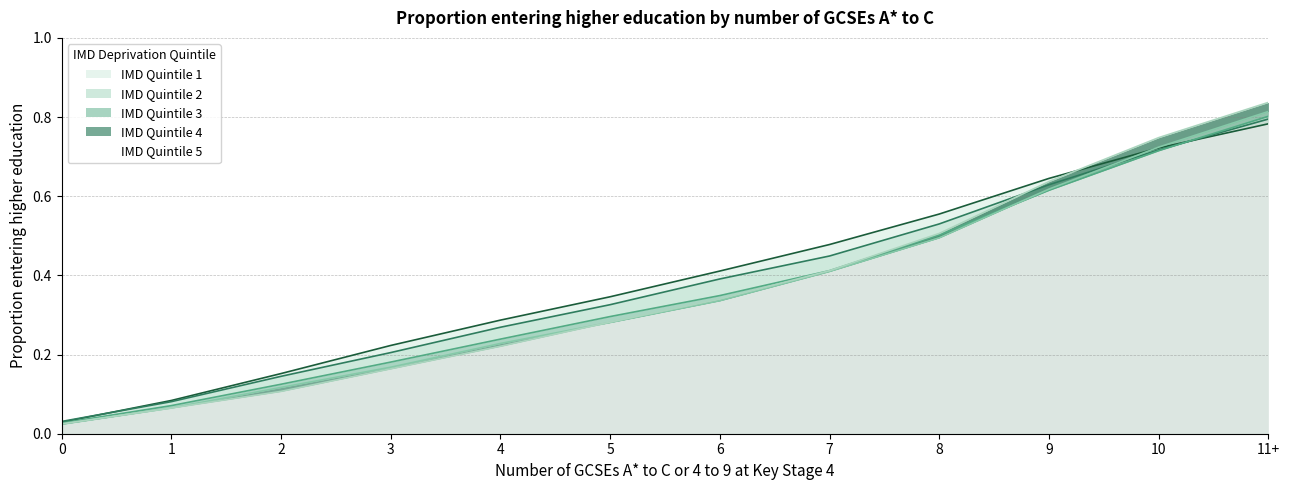

How many lines are shown in the chart?

5